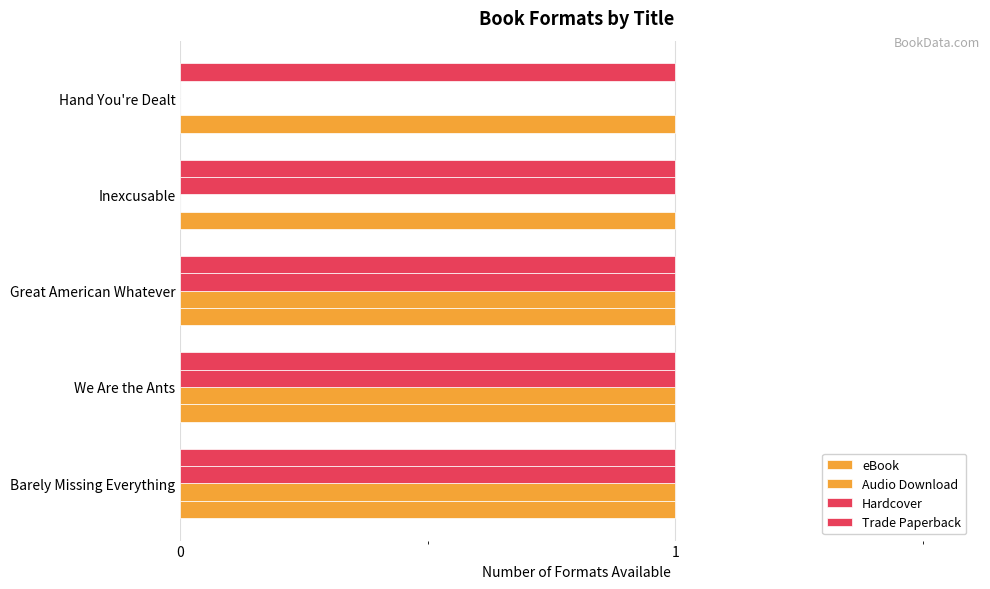

Which series has the largest total across all categories?

Hardcover